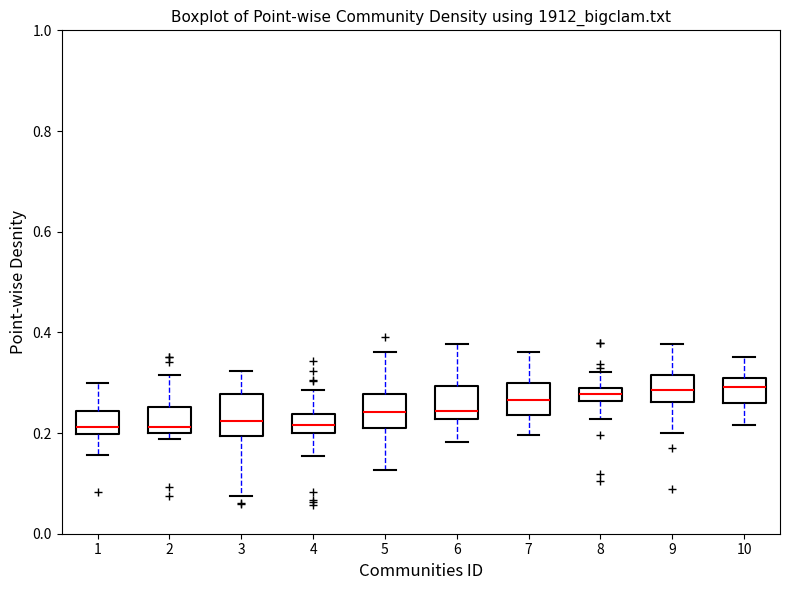

Where is the lower edge of the box at x = 8 on the y-axis? The values are not printed on the chart, so give them approximately, as read against the axis.

0.26